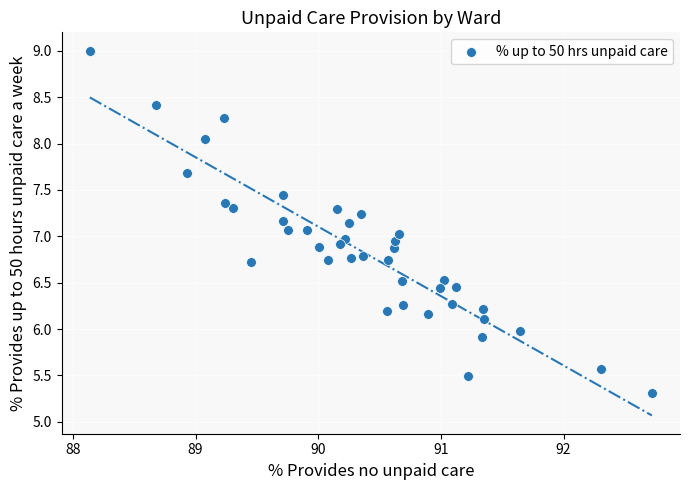

What is the range of Y values (max minus min)?

3.7